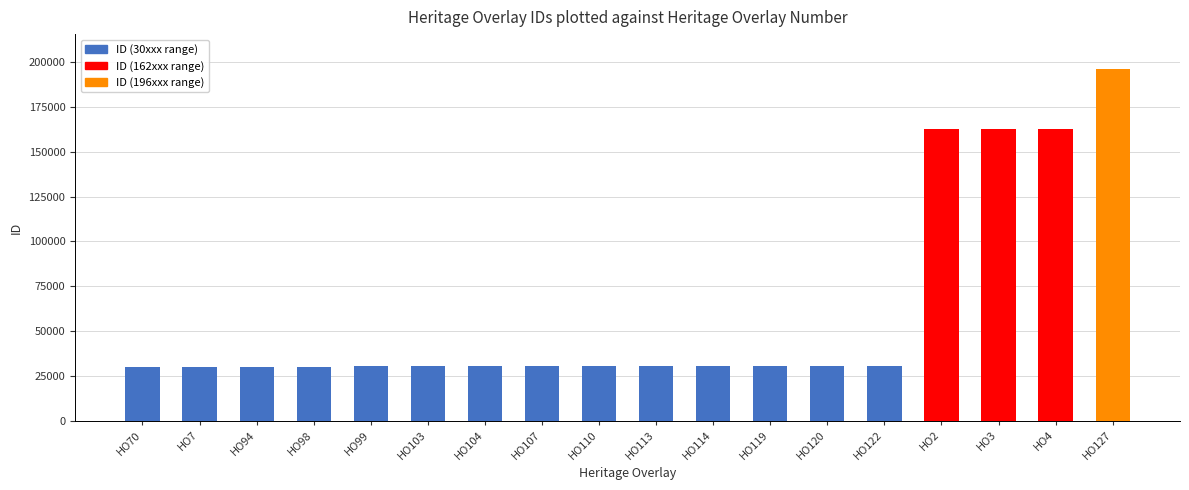

The value at HO113 is 19452. True or false?

False